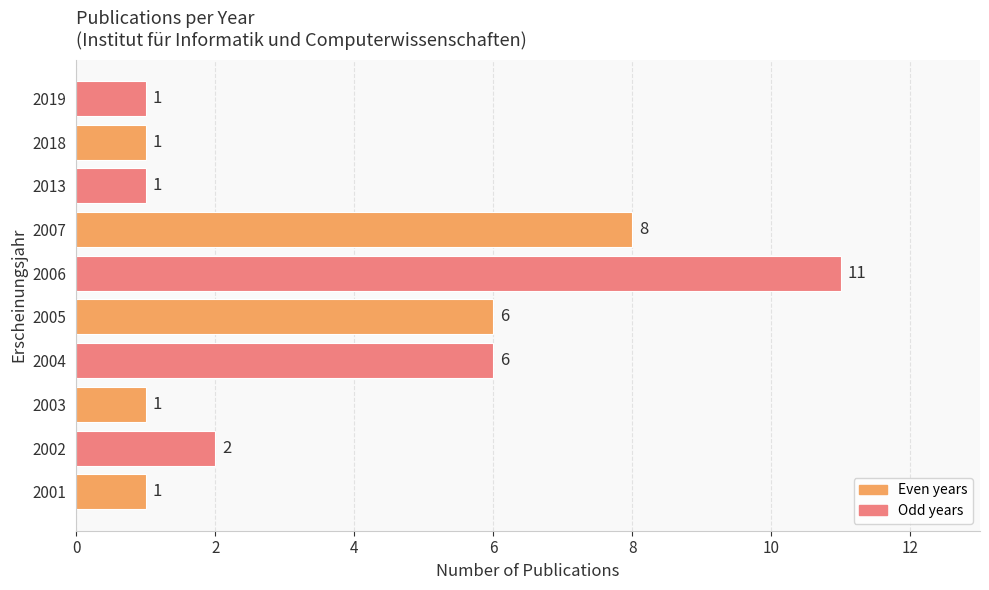

What is the approximate value at 2005?

6